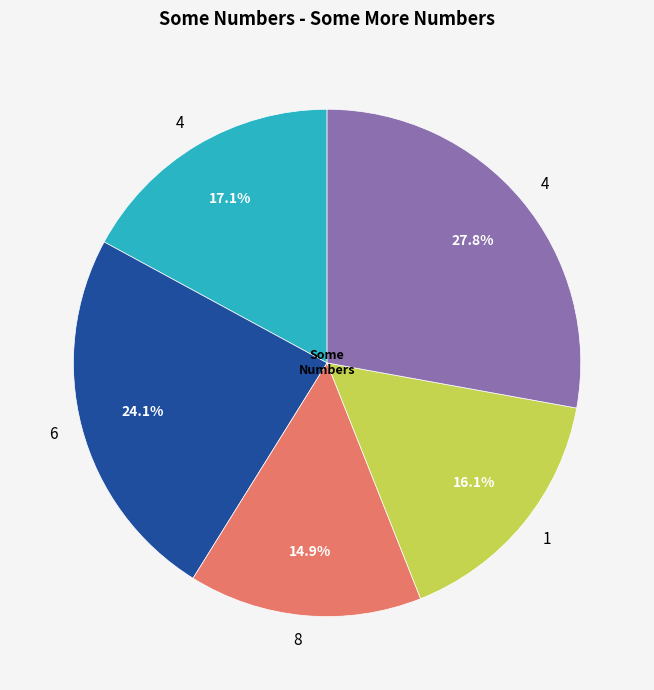

Count the number of slices in the pie.

5